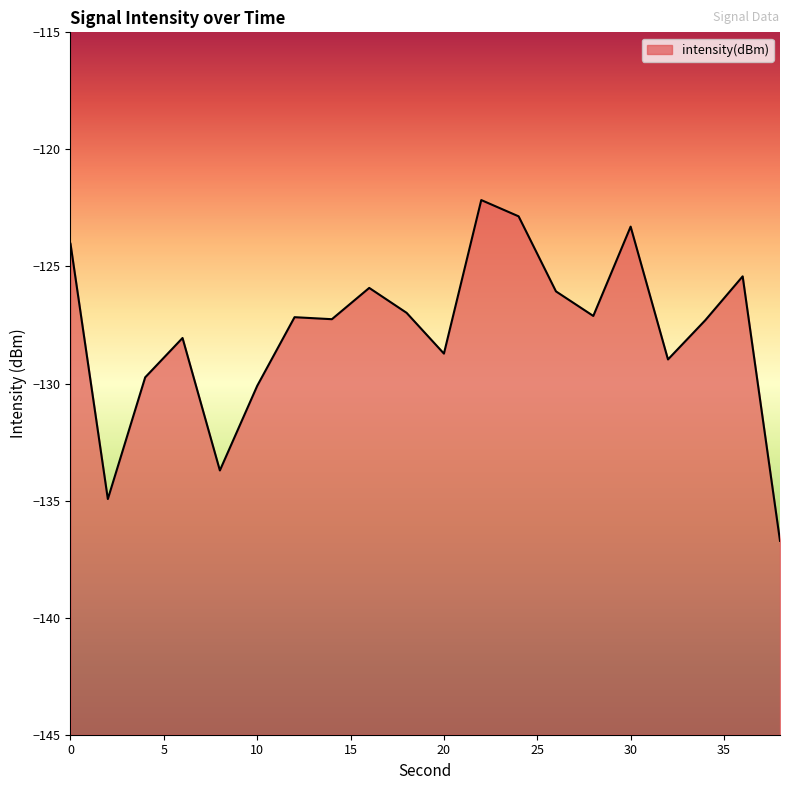

Is it true that the value at 22 is -70.1?

False